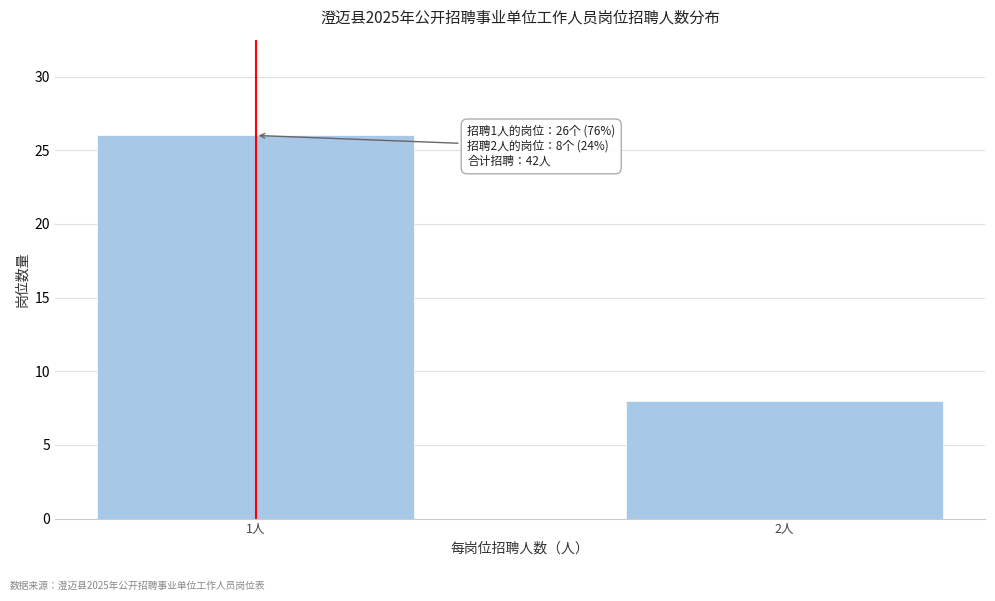

Reading left to right, list all the values displayed in this chart.

26	8